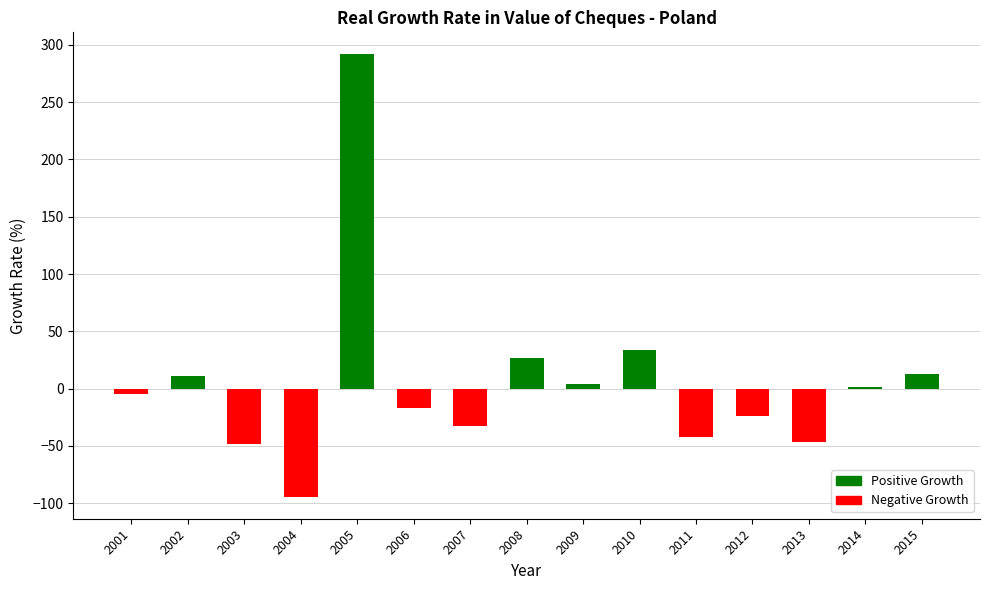

The value at 2005 is 291.6. True or false?

True